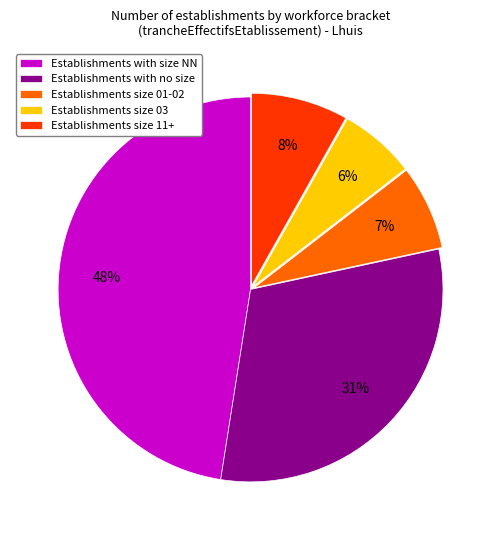

How many slices are in this pie chart?

5